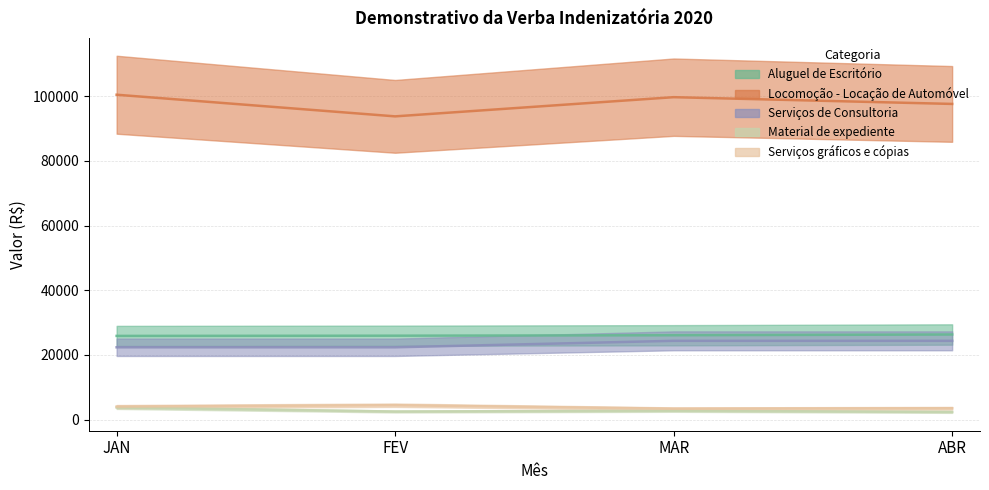

What is the label of the 1st point from the left?

JAN